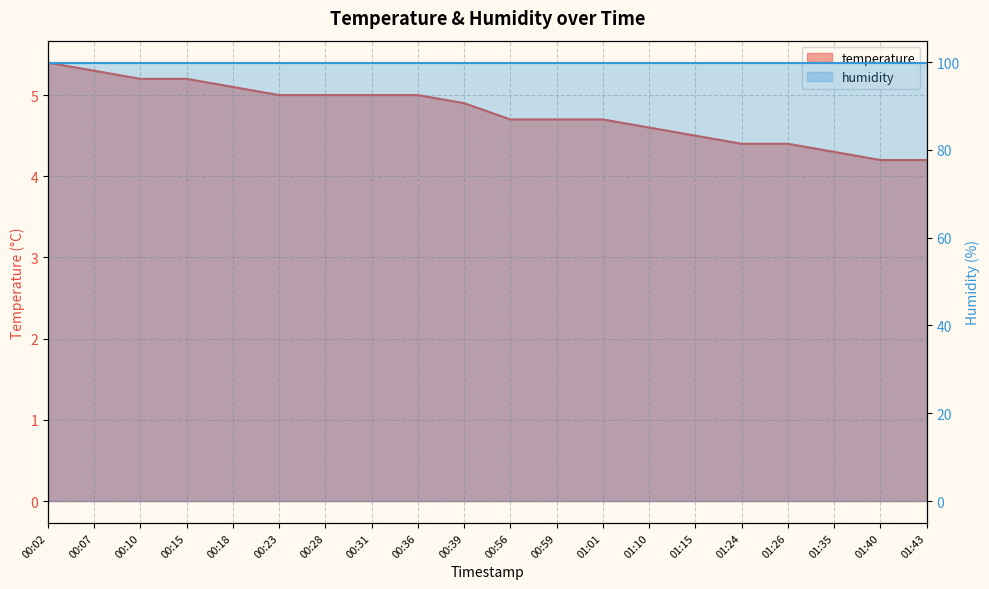

What position from the left is 01:26?

17